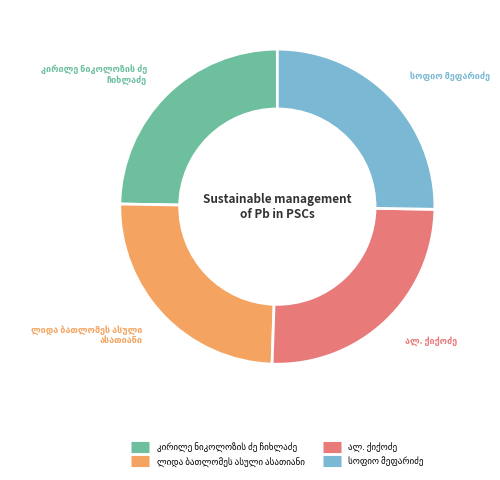

Does any single category account for the majority?

No